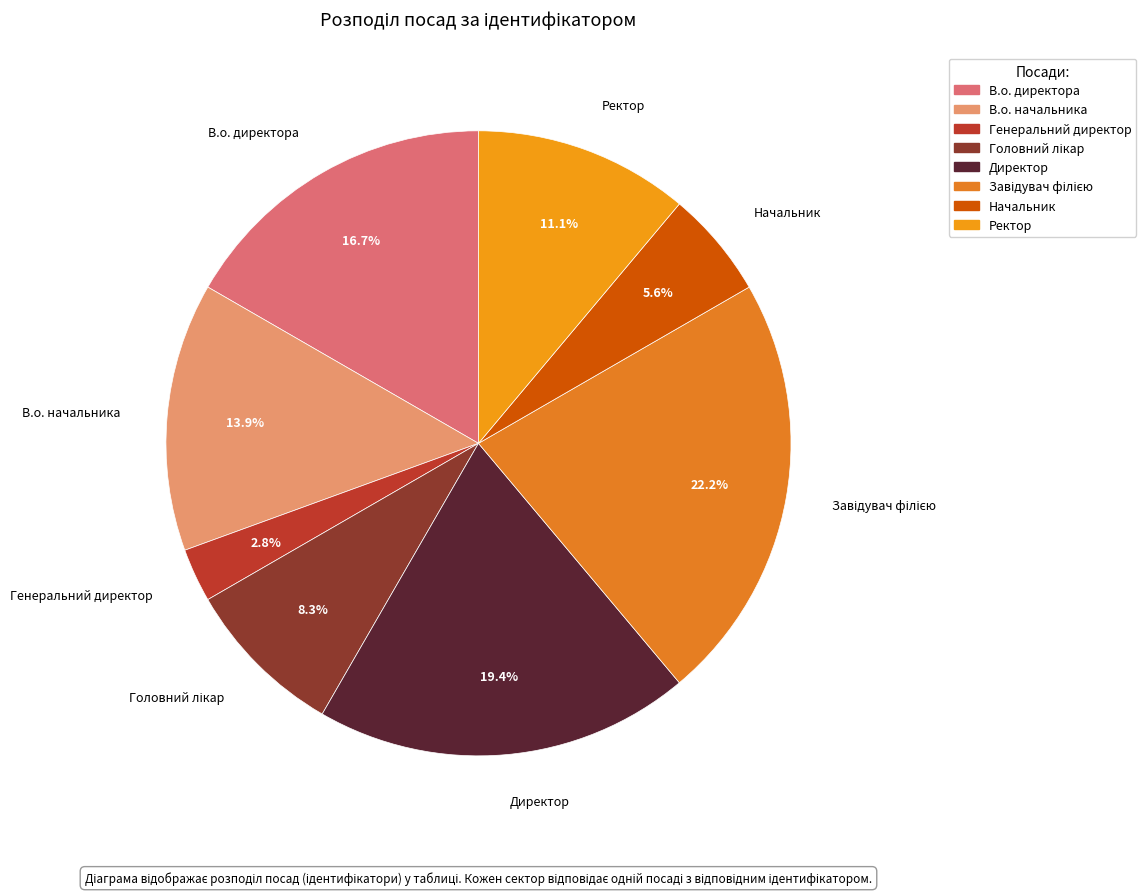

Between Генеральний директор and В.о. начальника, which is larger?

В.о. начальника